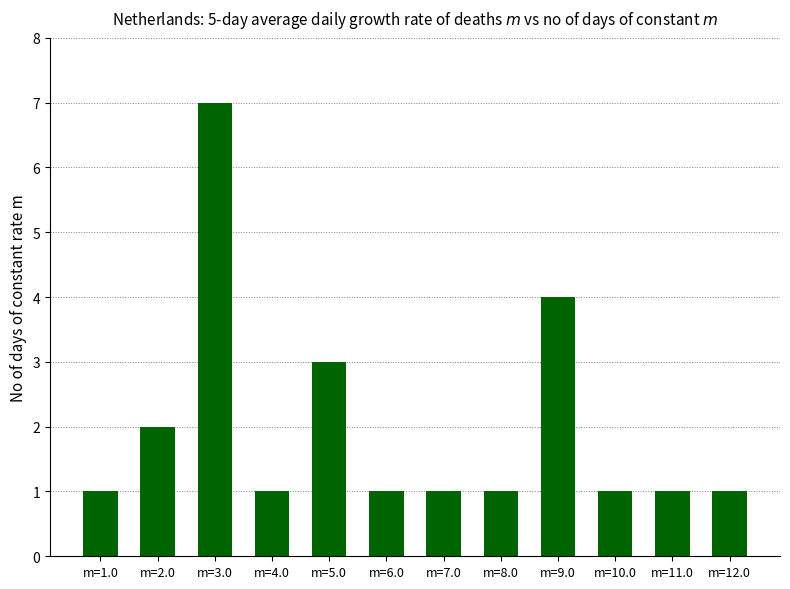

True or false: the data shows 0 at m=11.0.

False